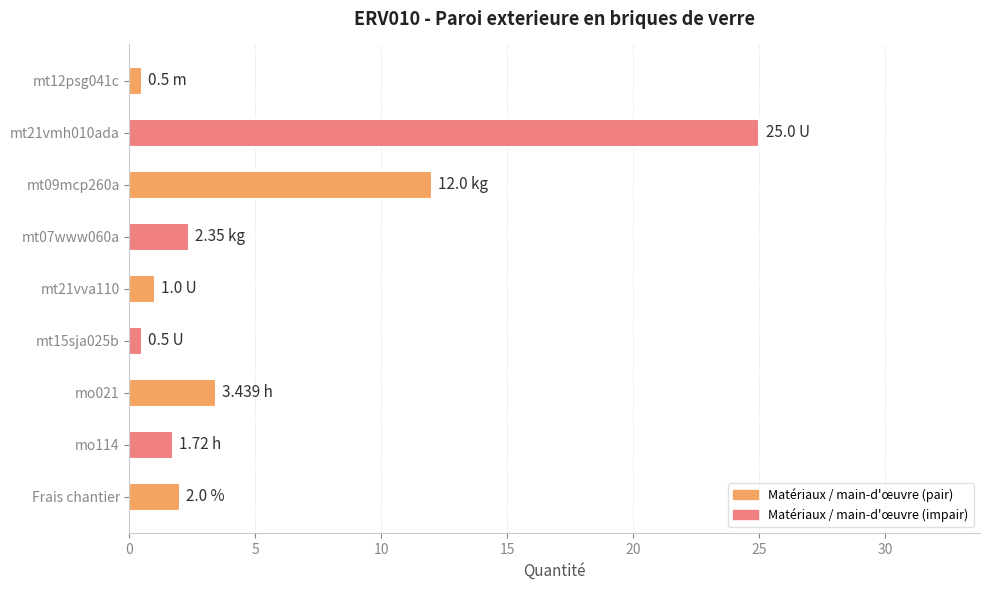

What is the label of the 1st bar from the bottom?

Frais chantier